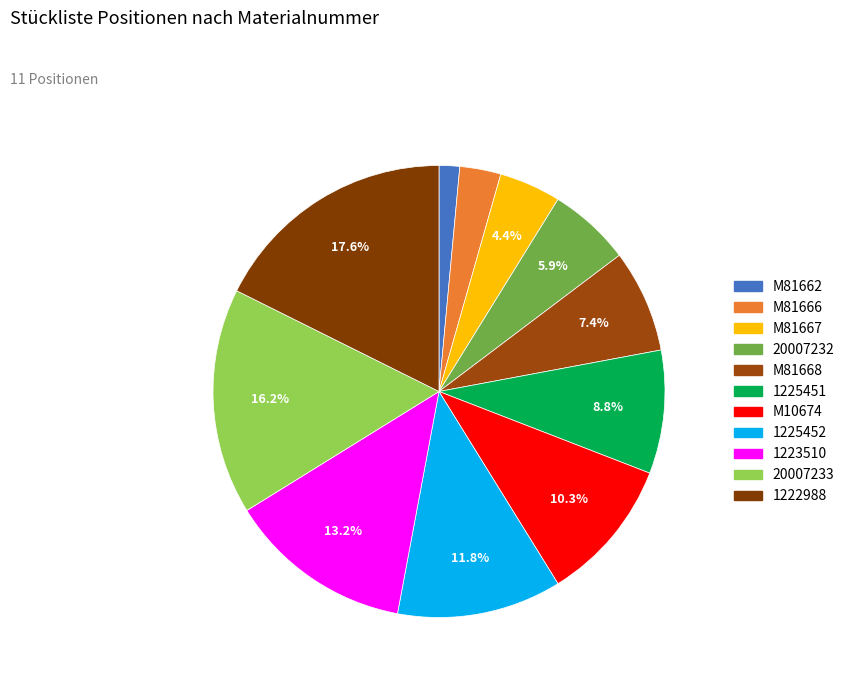

Does M81666 represent more than half of the total?

No